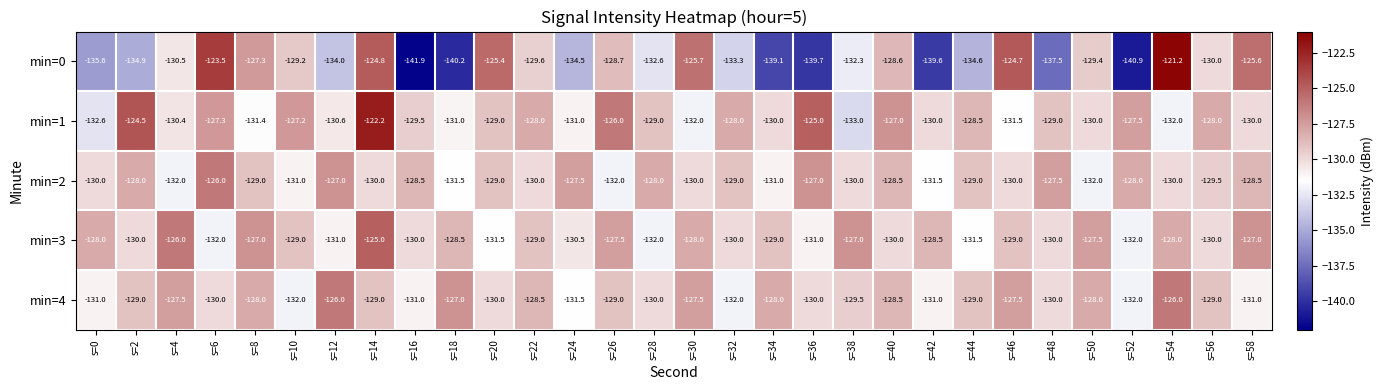

Which category has the lowest value across all series?

s=16